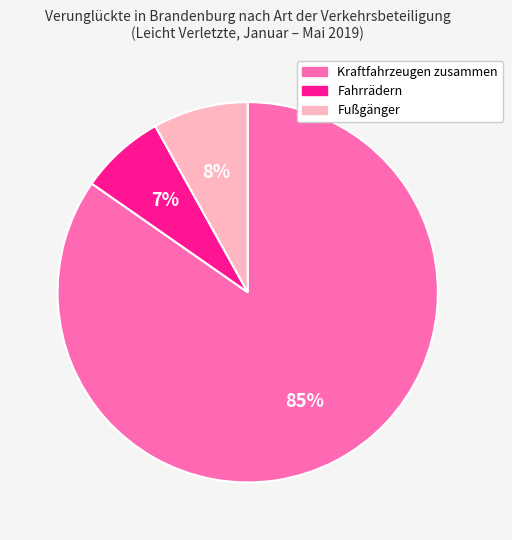

Is it true that Fahrrädern is 7% of the pie?

True